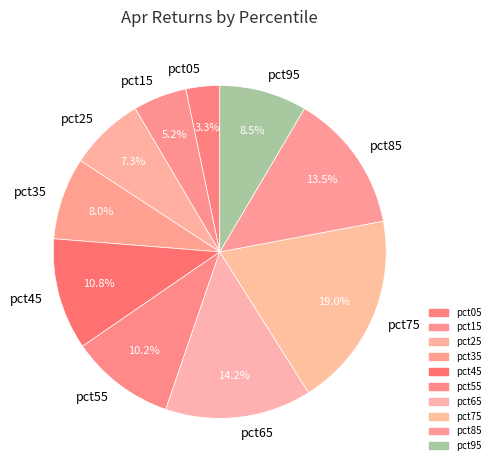

Does any single category account for the majority?

No